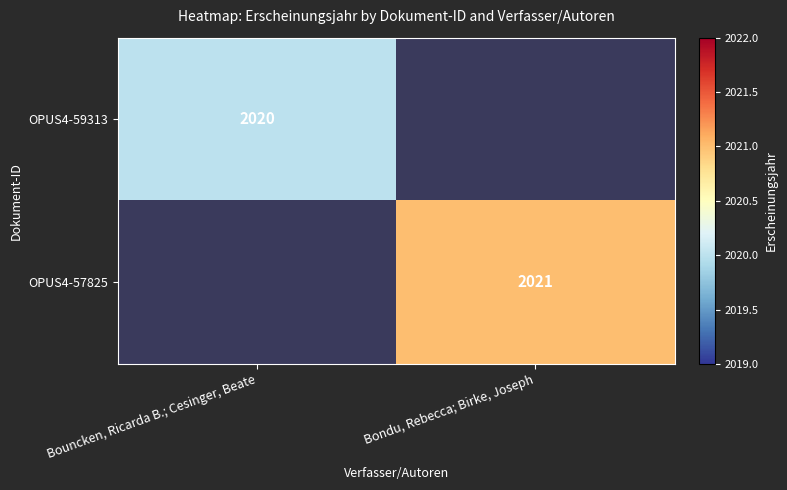

At how many categories does at least one series exceed 738?

2